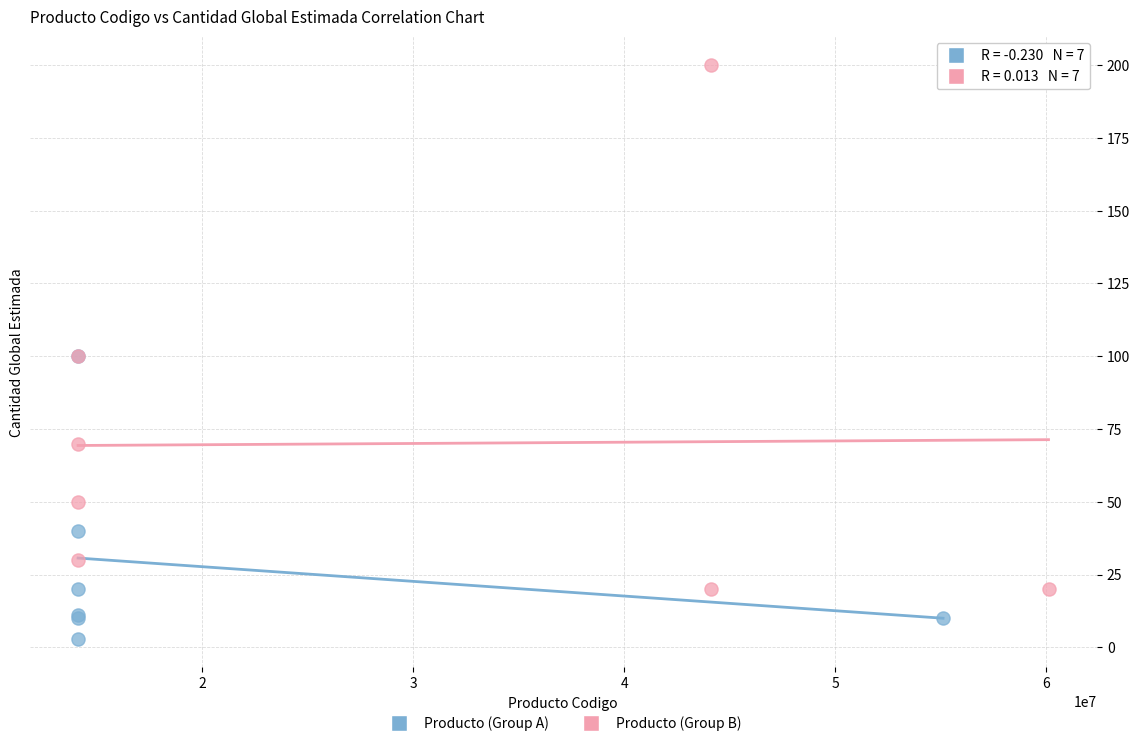

Which series reaches the minimum Y coordinate?

Producto (Group A)